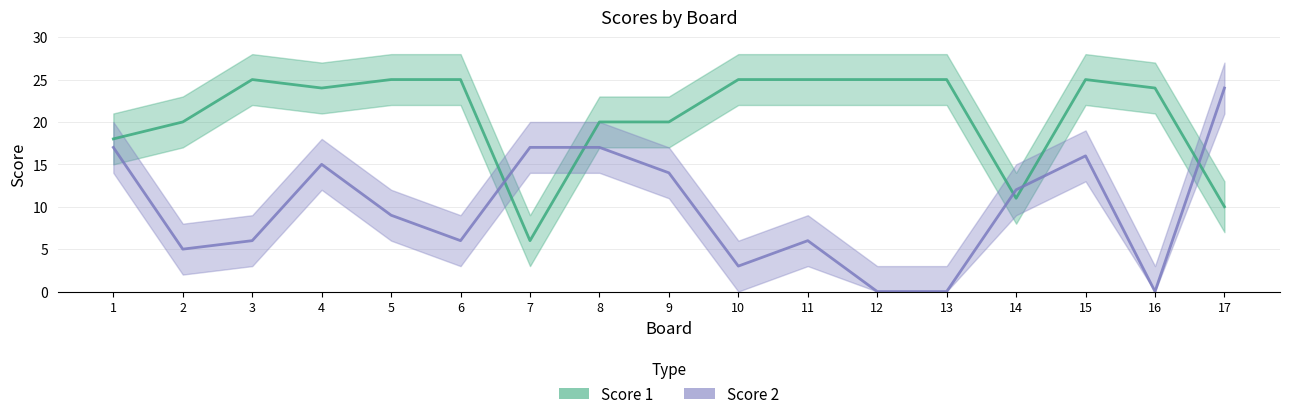

What is the sum of all Score 1 values?

353